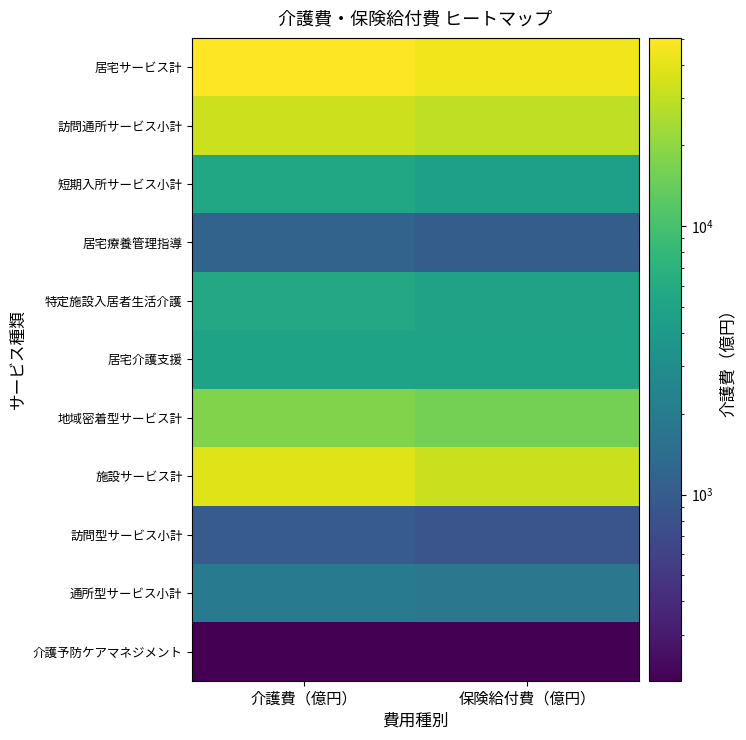

What is the difference between the highest and lowest values at 保険給付費（億円）?

44806.6